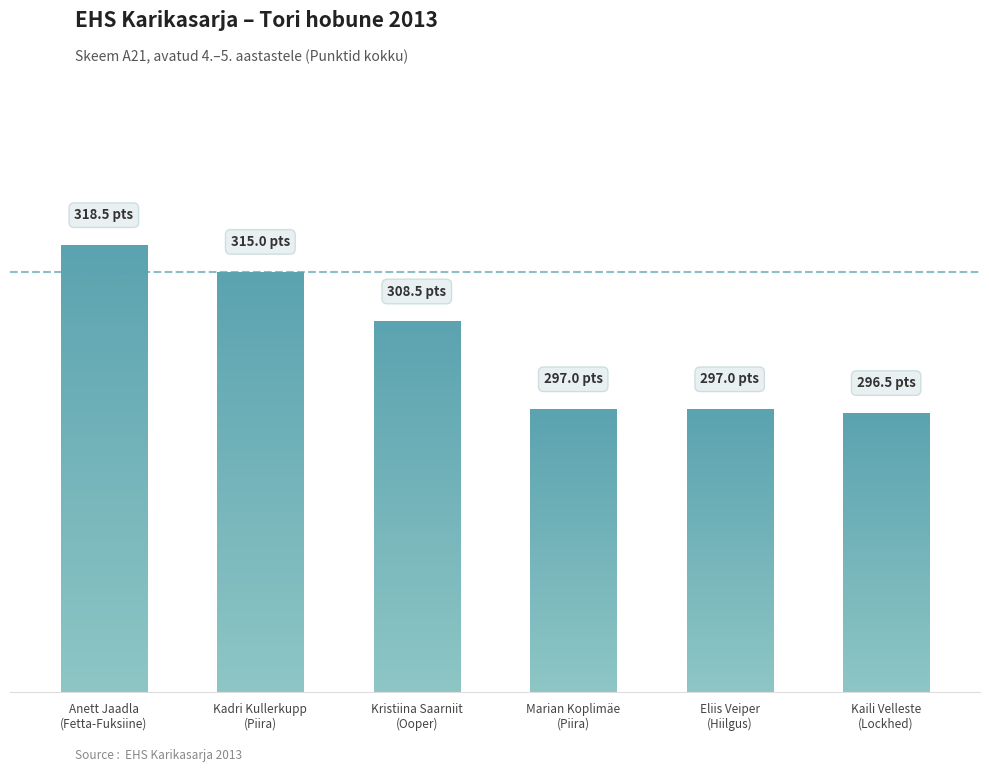

What position from the right is Kadri Kullerkupp
(Piira)?

5